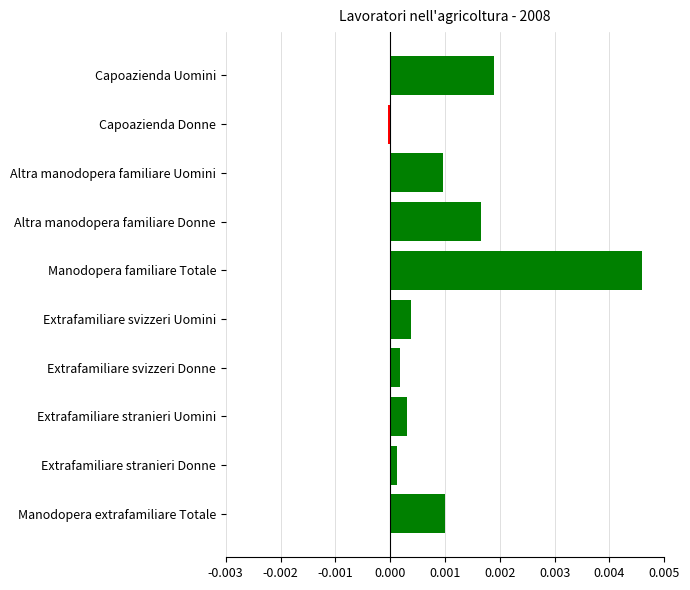

Which has a higher value, Altra manodopera familiare Uomini or Altra manodopera familiare Donne?

Altra manodopera familiare Donne